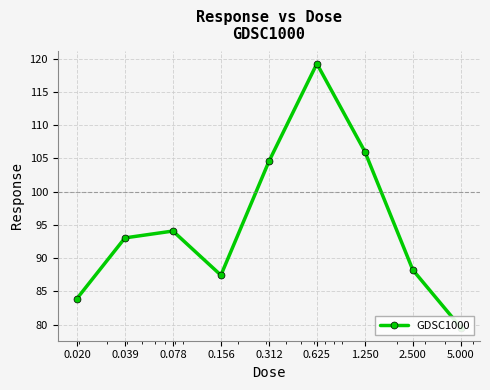

Which has a higher value, 0.625 or 0.020?

0.625